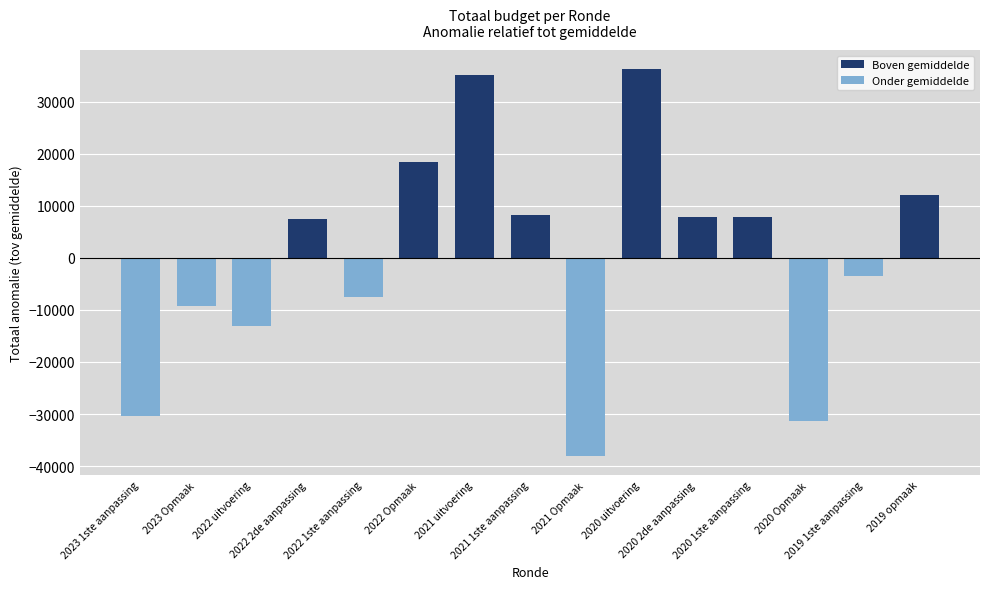

What is the value of the 2nd bar from the left?

-9207.5